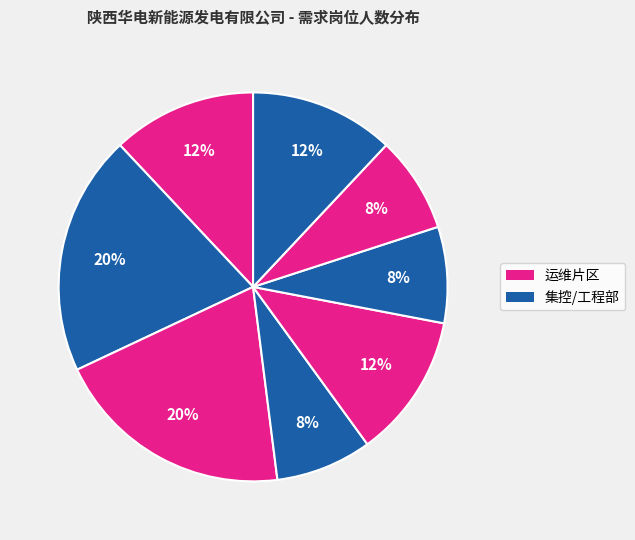

Count the number of slices in the pie.

8